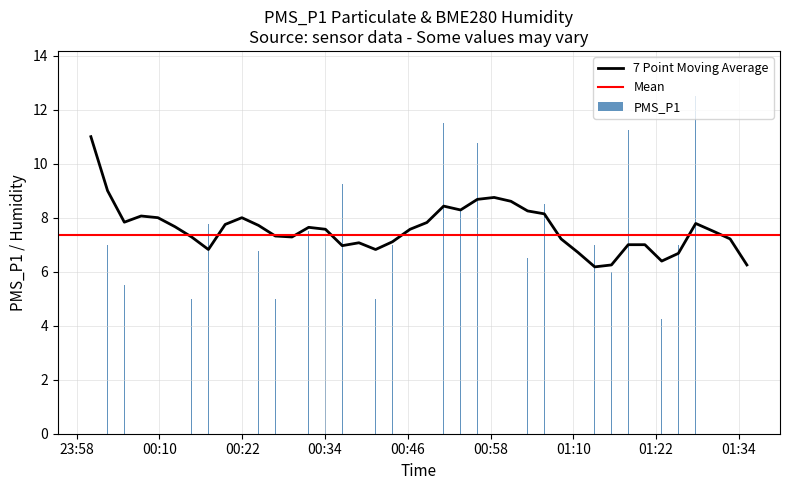

What is the difference between the maximum and minimum values in the PMS_P1 series?

9.5